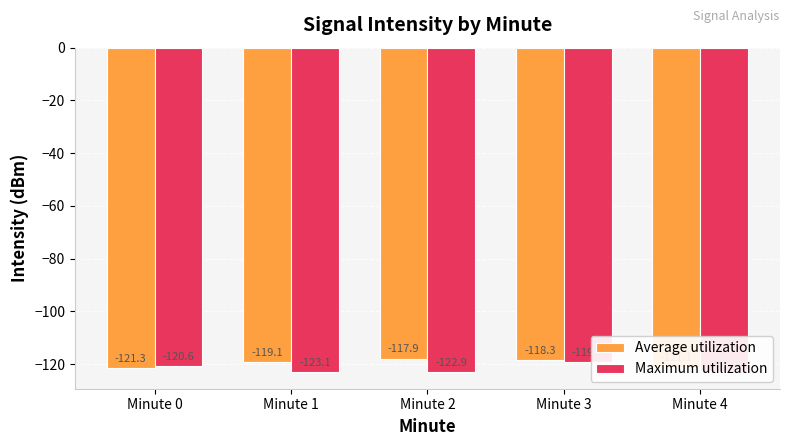

What are all the series names shown in the legend?

Average utilization, Maximum utilization